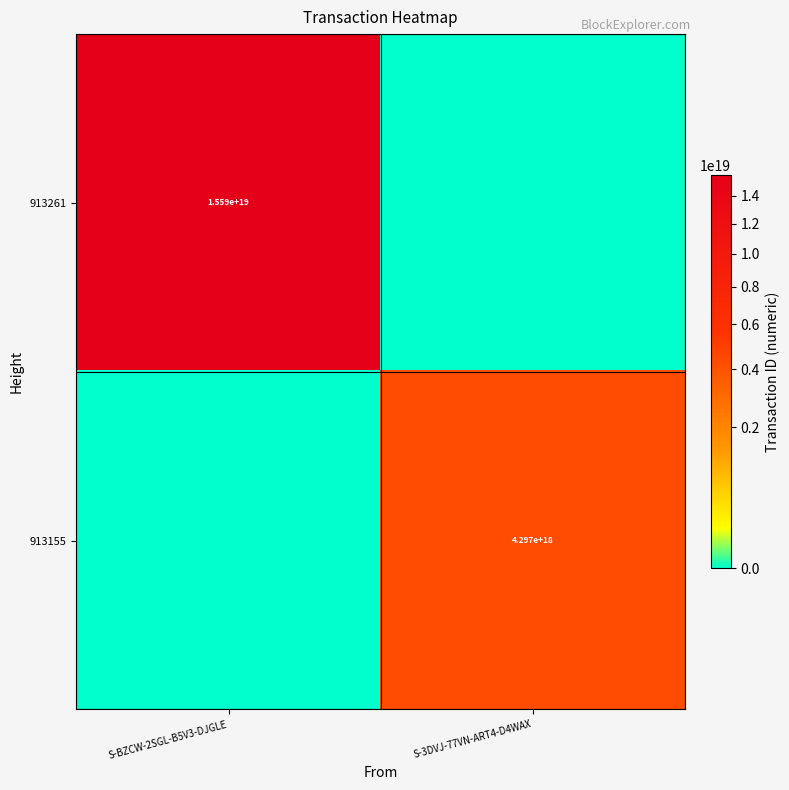

True or false: 913155 has a value of 1984614013262543872 at S-3DVJ-77VN-ART4-D4WAX.

False